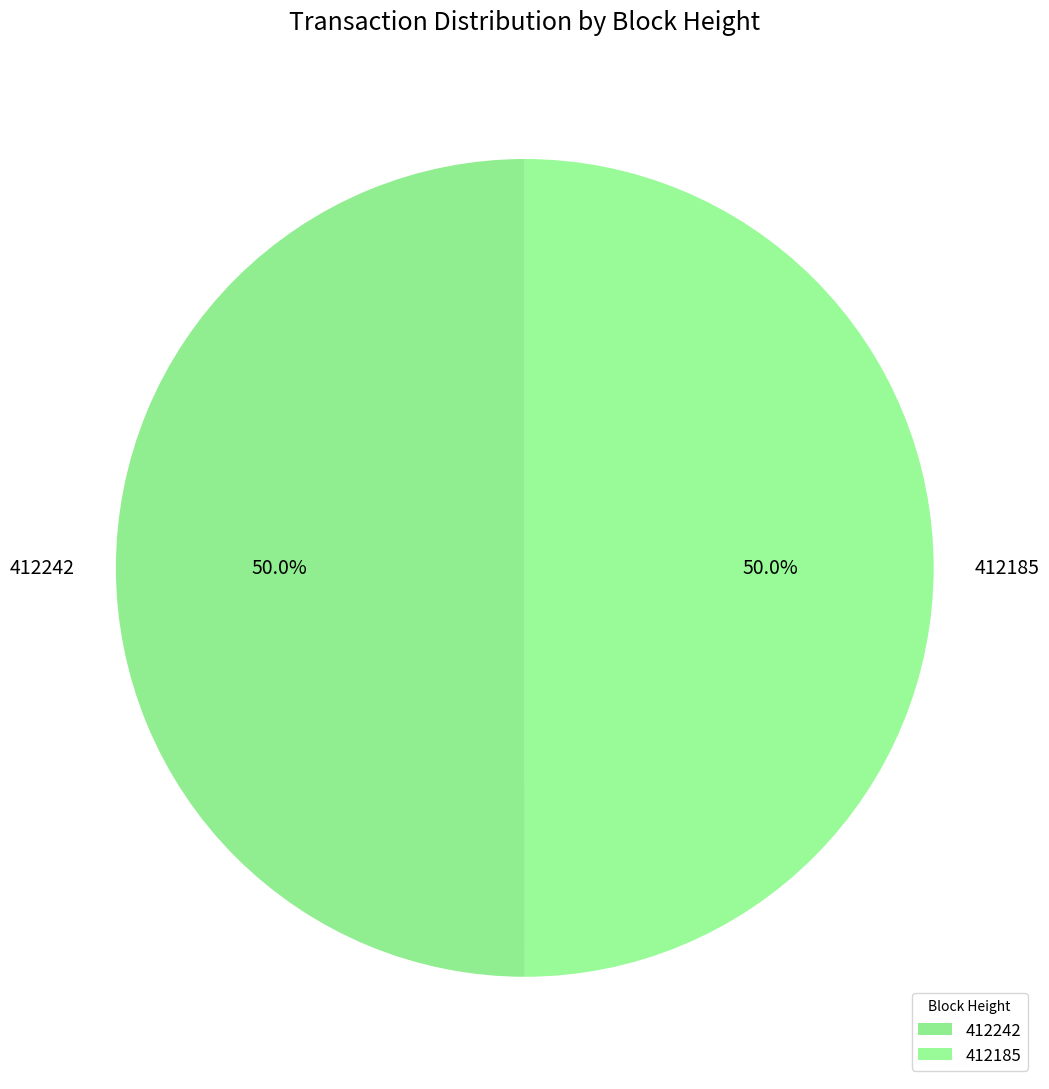

What is the ratio of the value at 412185 to the value at 412242?

1.0